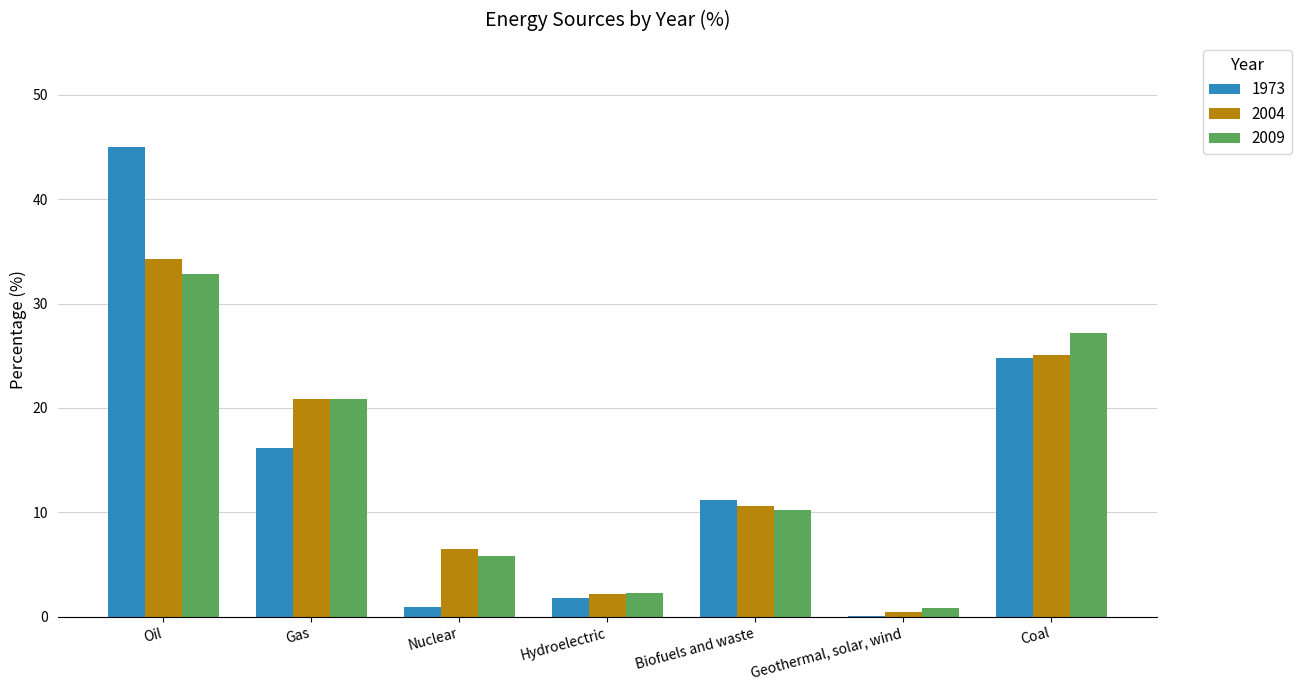

Is it true that 1973 equals 14.7 at Biofuels and waste?

False